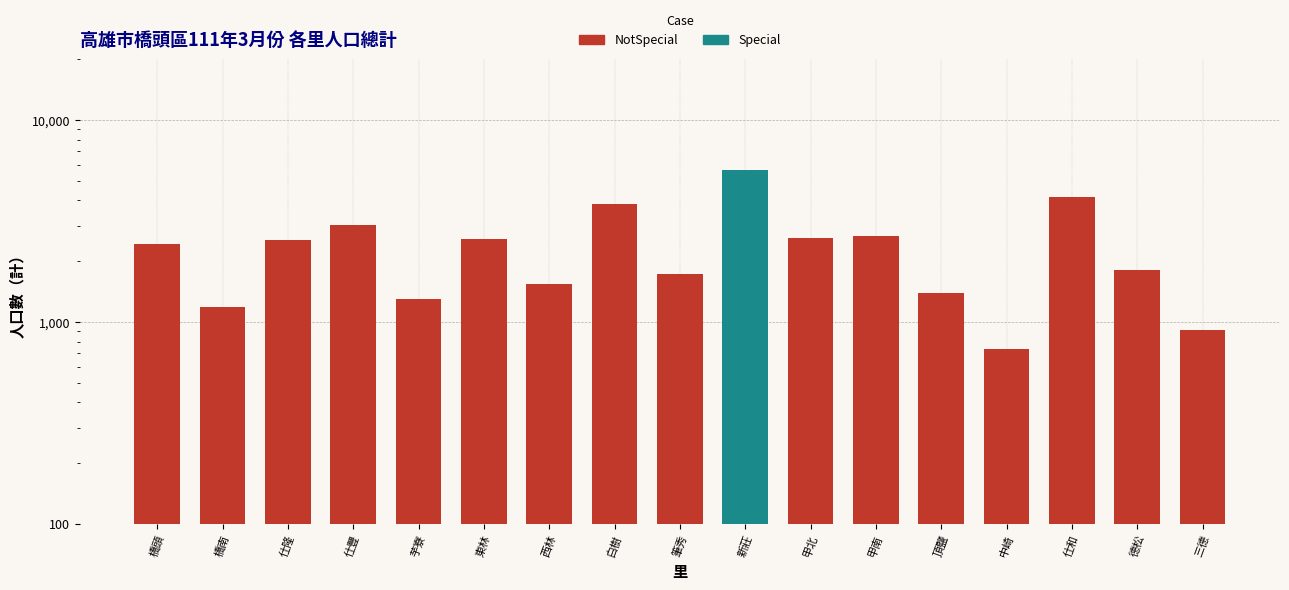

What is the difference between the maximum and second lowest values?

4728